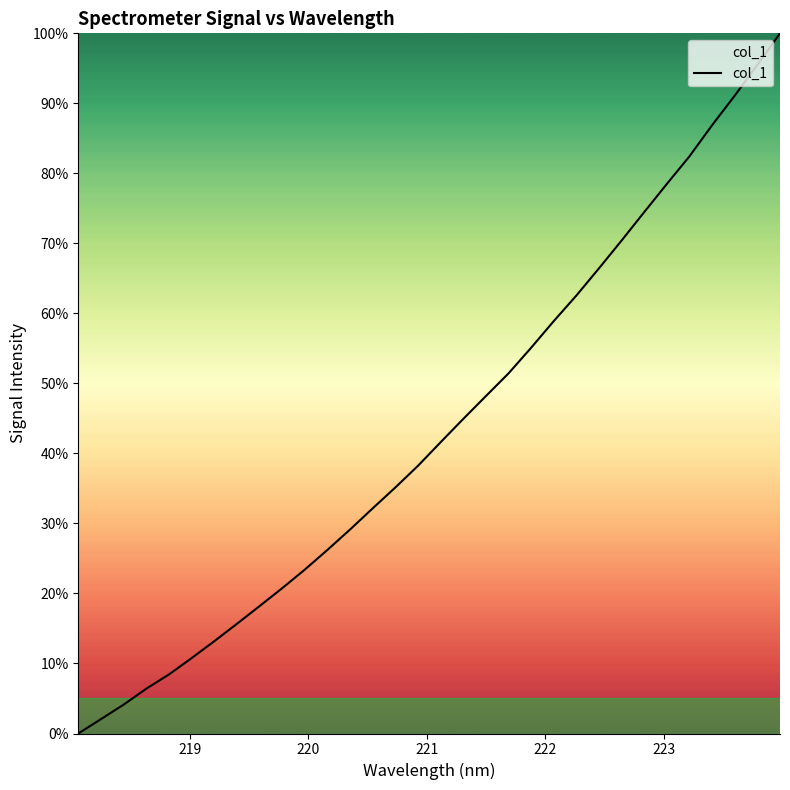

What is the sum of all values?

1392.5